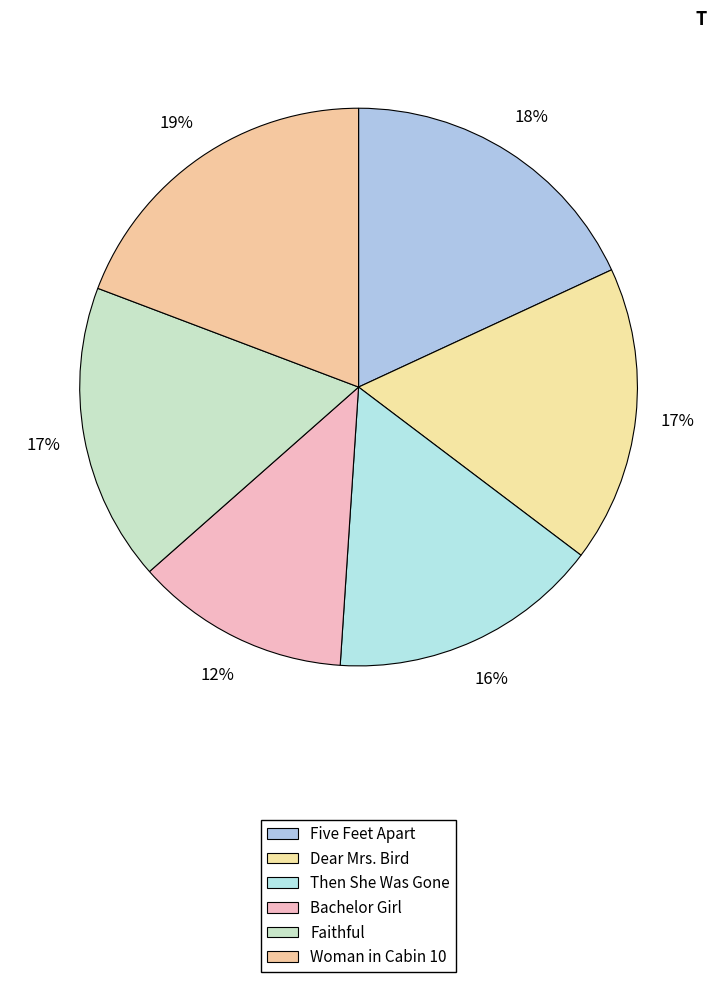

What percentage is the Dear Mrs. Bird slice, to the nearest percent?

17%